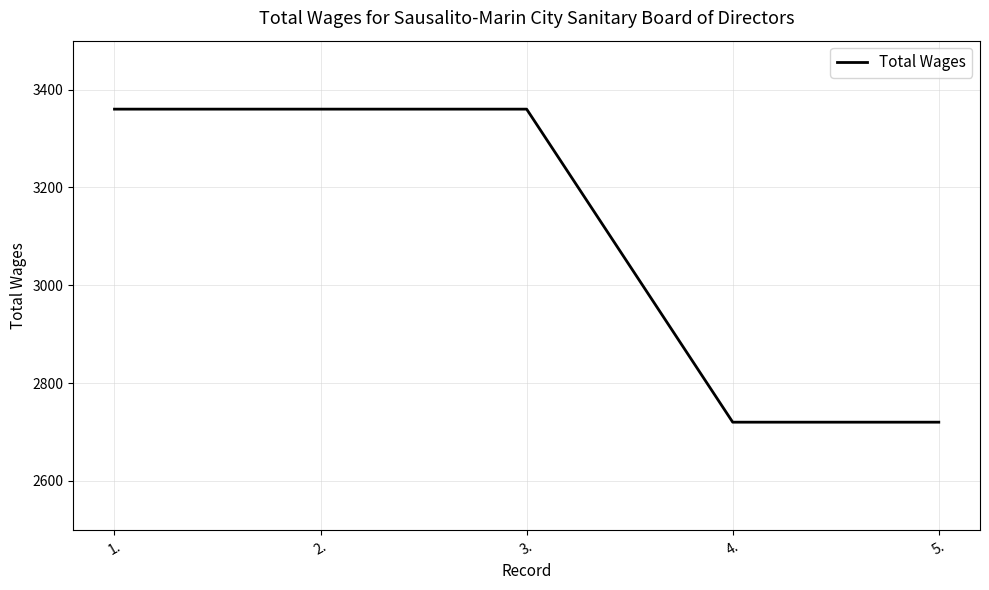

How many lines are shown in the chart?

1